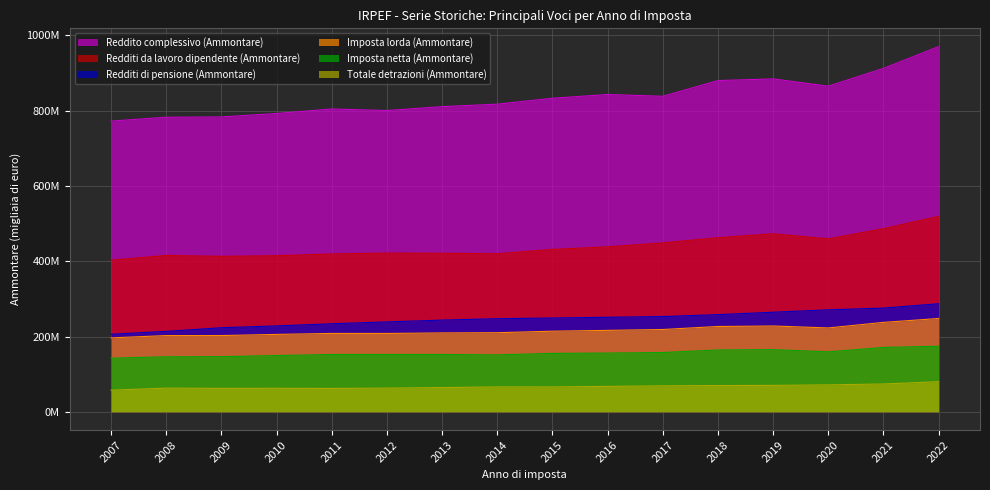

What is the value of the Imposta lorda (Ammontare) point at the 10th from the left?

216346644.0